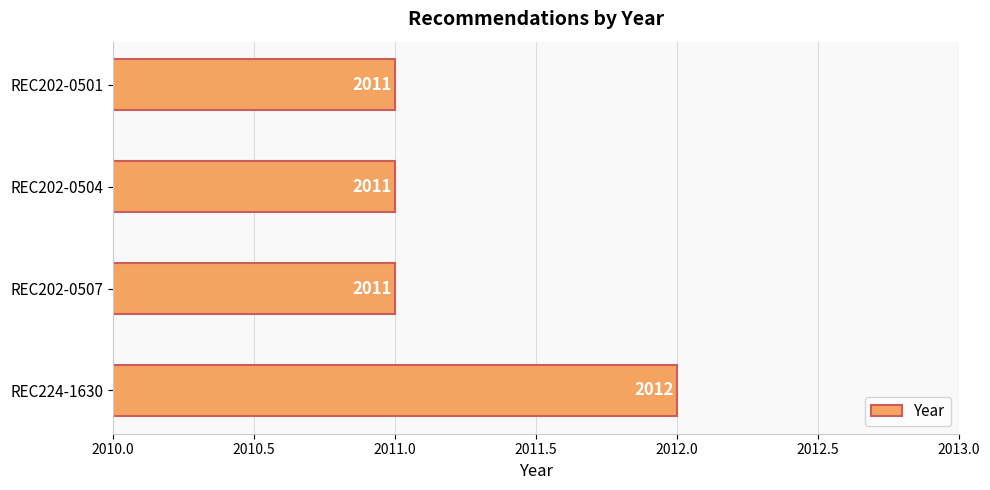

What is the minimum value shown in the chart?

2011